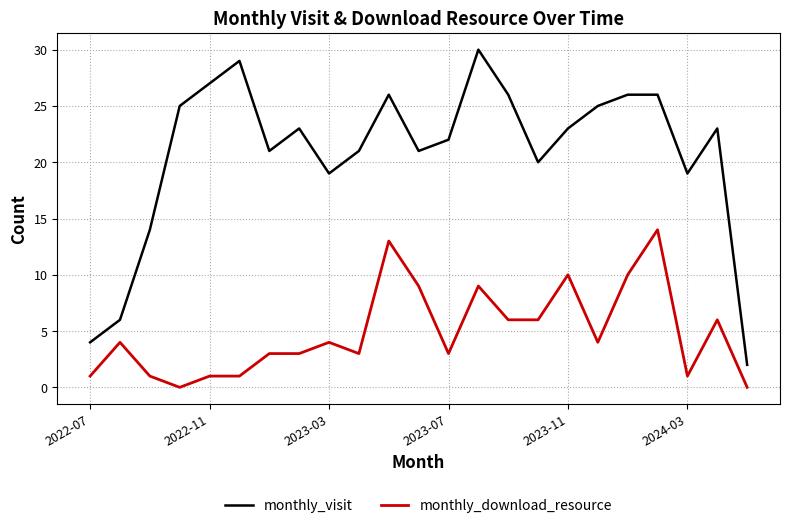

True or false: monthly_download_resource and monthly_visit cross at least once.

False